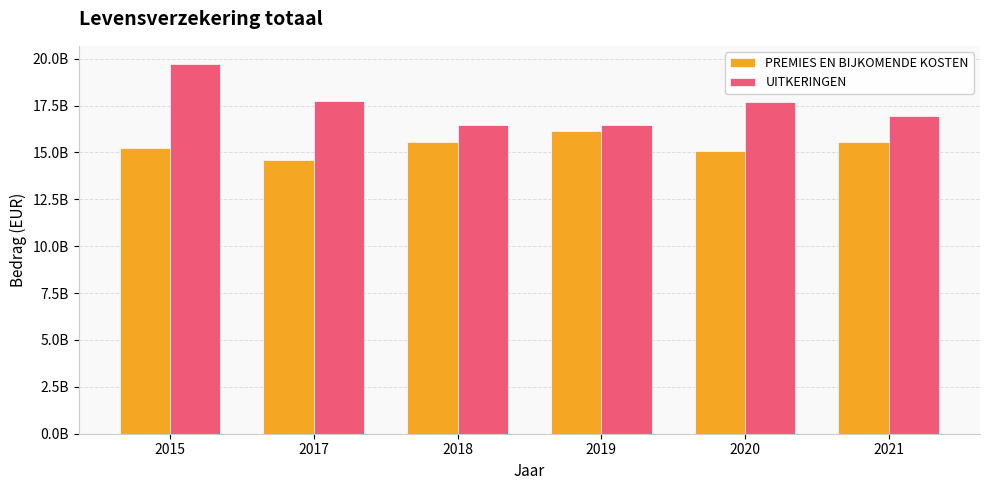

Reading left to right, extract all data points from this chart.

PREMIES EN BIJKOMENDE KOSTEN: 15247493542.0	14571872999.0	15551117136.3	16137085261.9	15058218841.5	15582504875.8
UITKERINGEN: 19699723068.8	17755214928.9	16487898561.4	16459850055.5	17704349760.3	16931373949.0